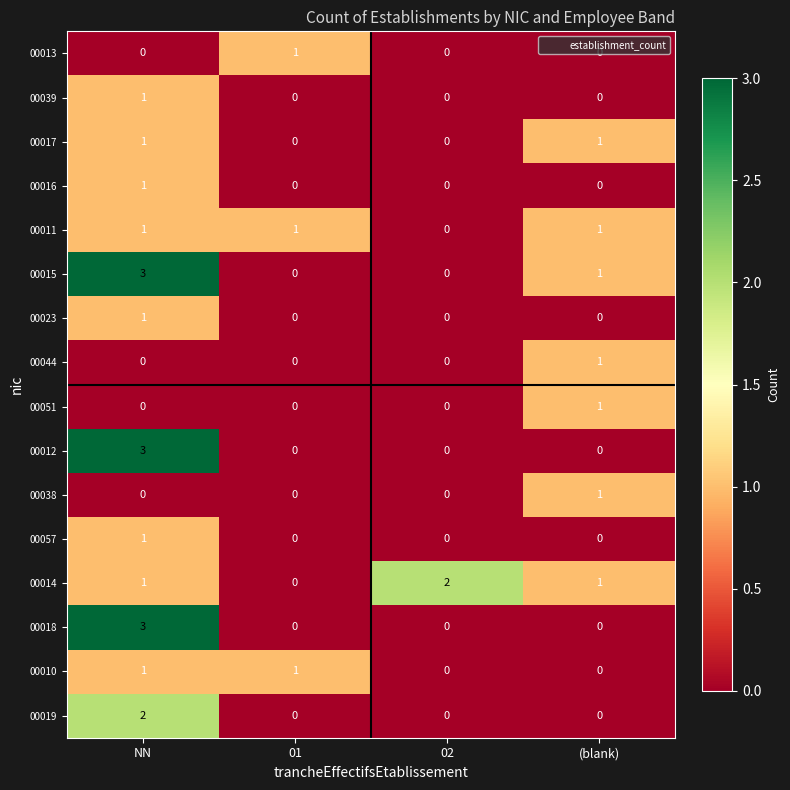

How many positive values does the 00044 series have?

1